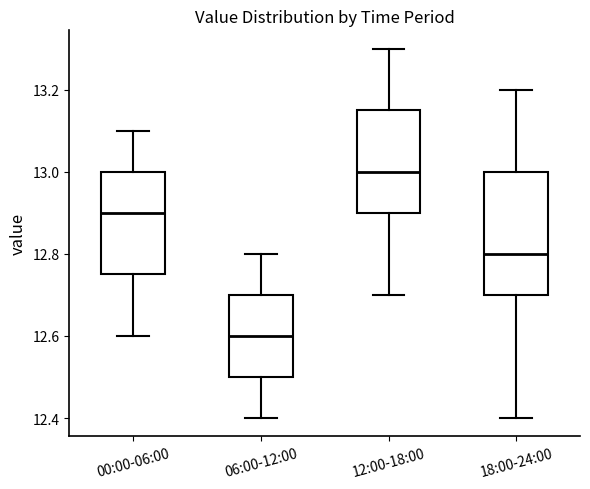

Reading left to right, transcribe this box plot: for each box, give where its median line is, the range the box spans, and where its two whiskers end, as read against the y-axis. The values are not printed on the chart, so give them approximately, as read against the axis.

00:00-06:00: median 12.90, box 12.76 to 13.00, whiskers 12.60 to 13.10
06:00-12:00: median 12.60, box 12.50 to 12.70, whiskers 12.40 to 12.80
12:00-18:00: median 13.00, box 12.90 to 13.16, whiskers 12.70 to 13.30
18:00-24:00: median 12.80, box 12.70 to 13.00, whiskers 12.40 to 13.20